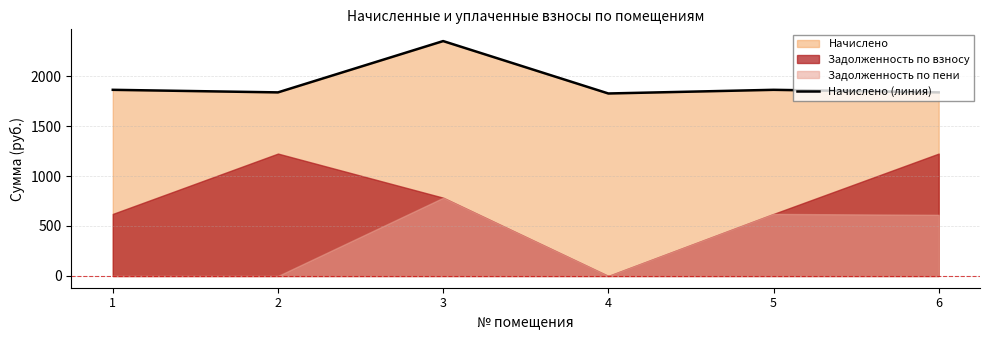

What is the approximate value at 5?

1862.3